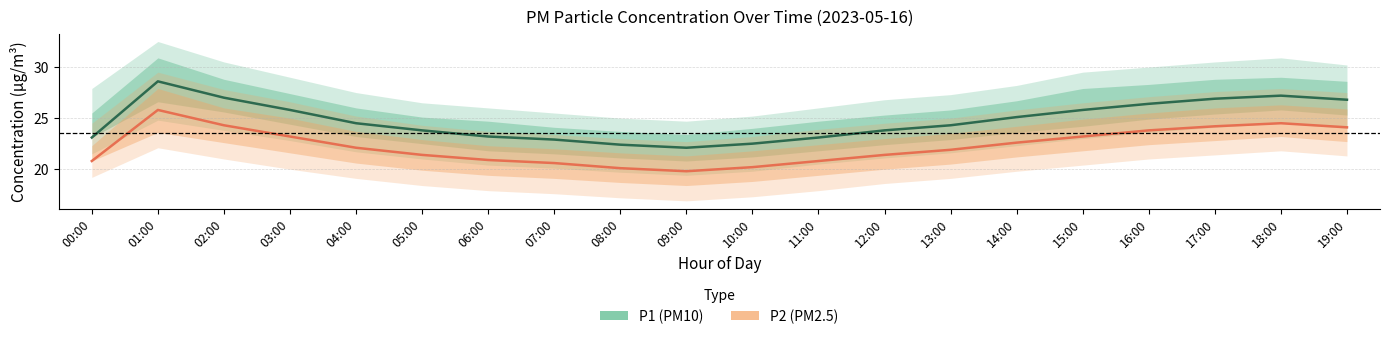

At which category does P2 (PM2.5) reach its first local peak?

01:00